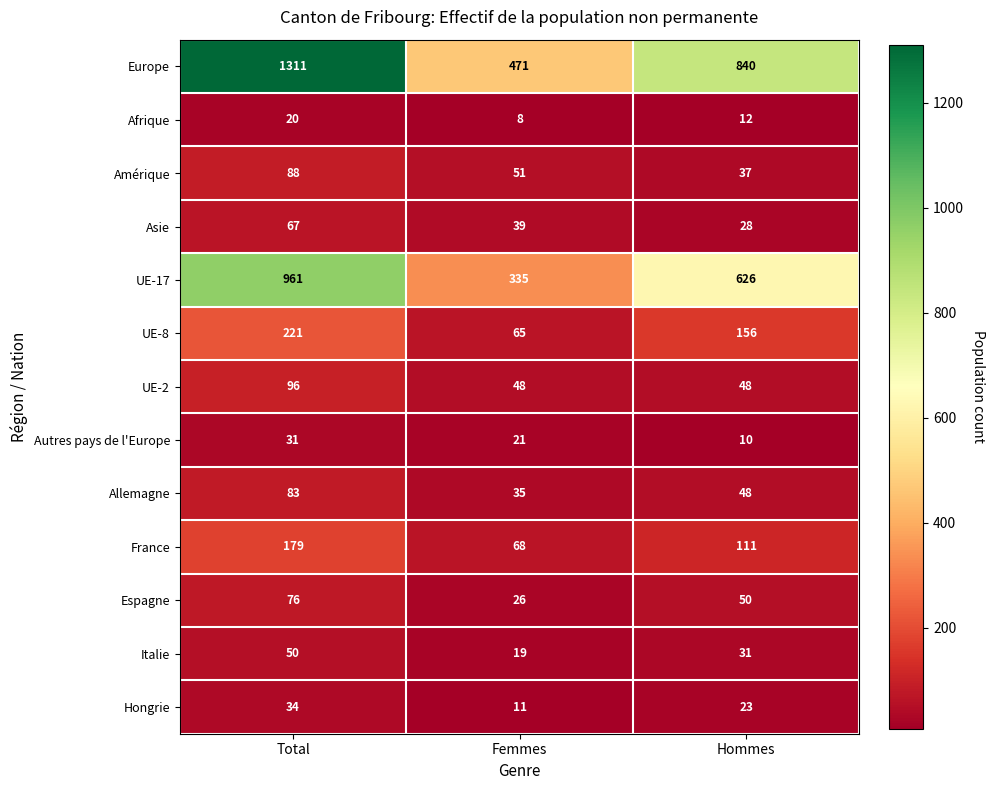

At Femmes, list the series in order from smallest to largest.

Afrique, Hongrie, Italie, Autres pays de l'Europe, Espagne, Allemagne, Asie, UE-2, Amérique, UE-8, France, UE-17, Europe